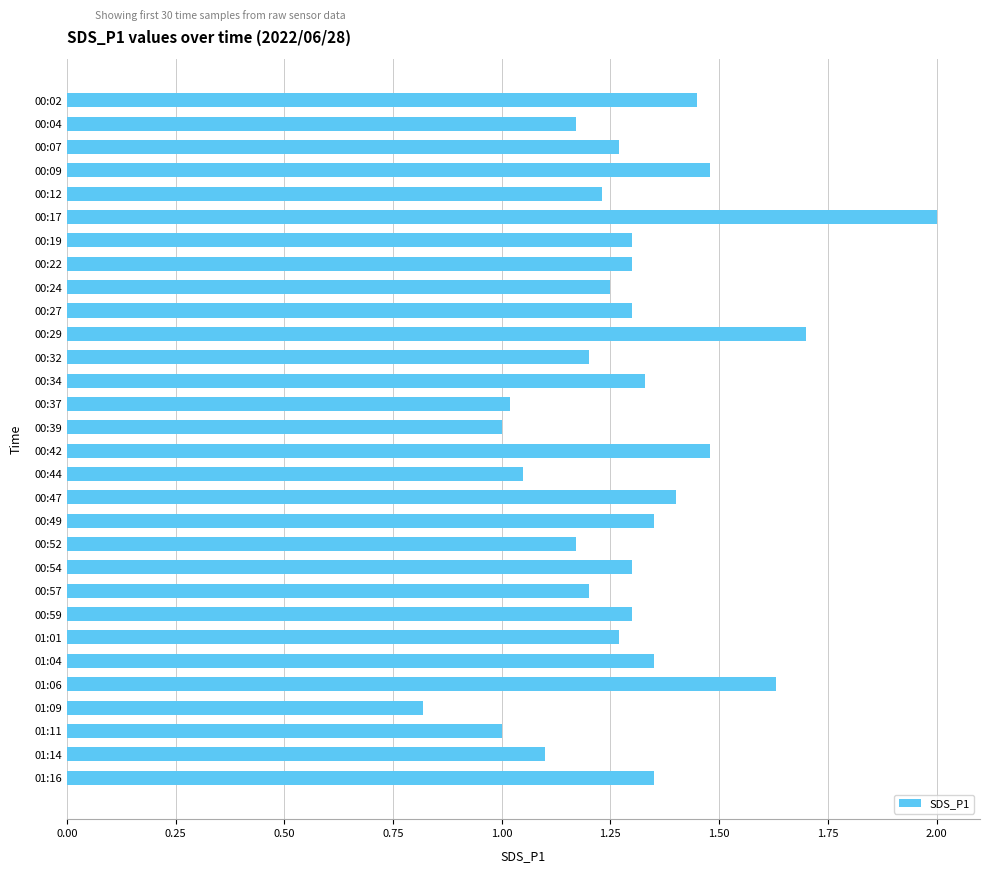

What position from the top is 00:37?

14